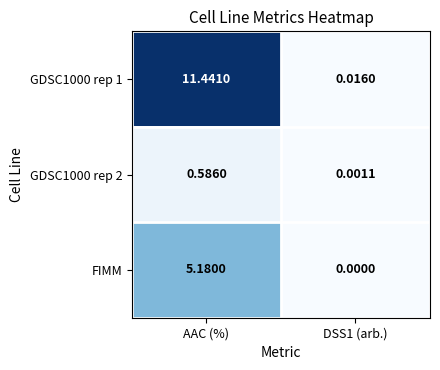

At which category is the sum across all series the highest?

AAC (%)